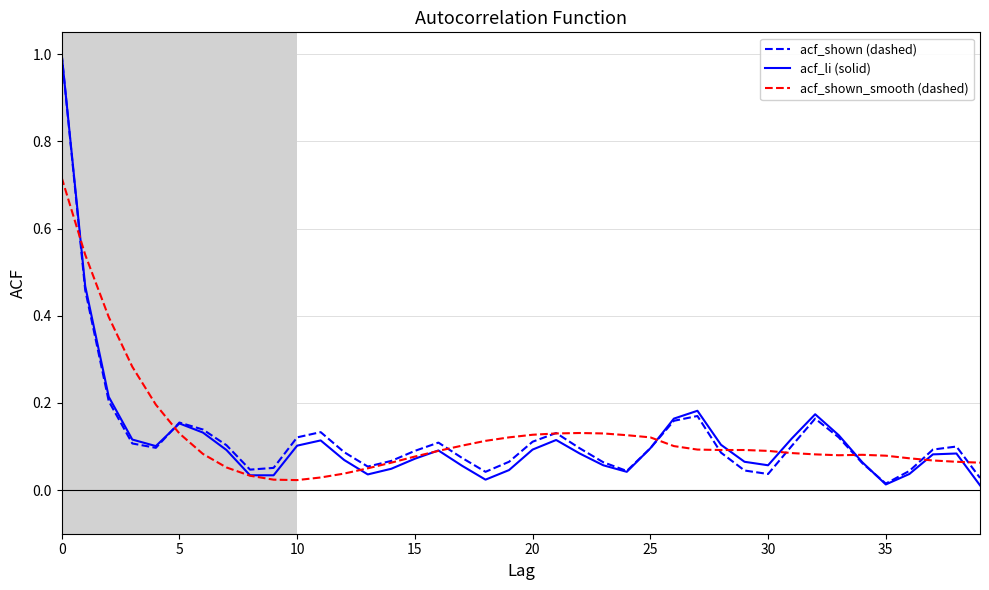

Which series ends up on top after the final intersection of acf_li (solid) and acf_shown_smooth (dashed)?

acf_shown_smooth (dashed)